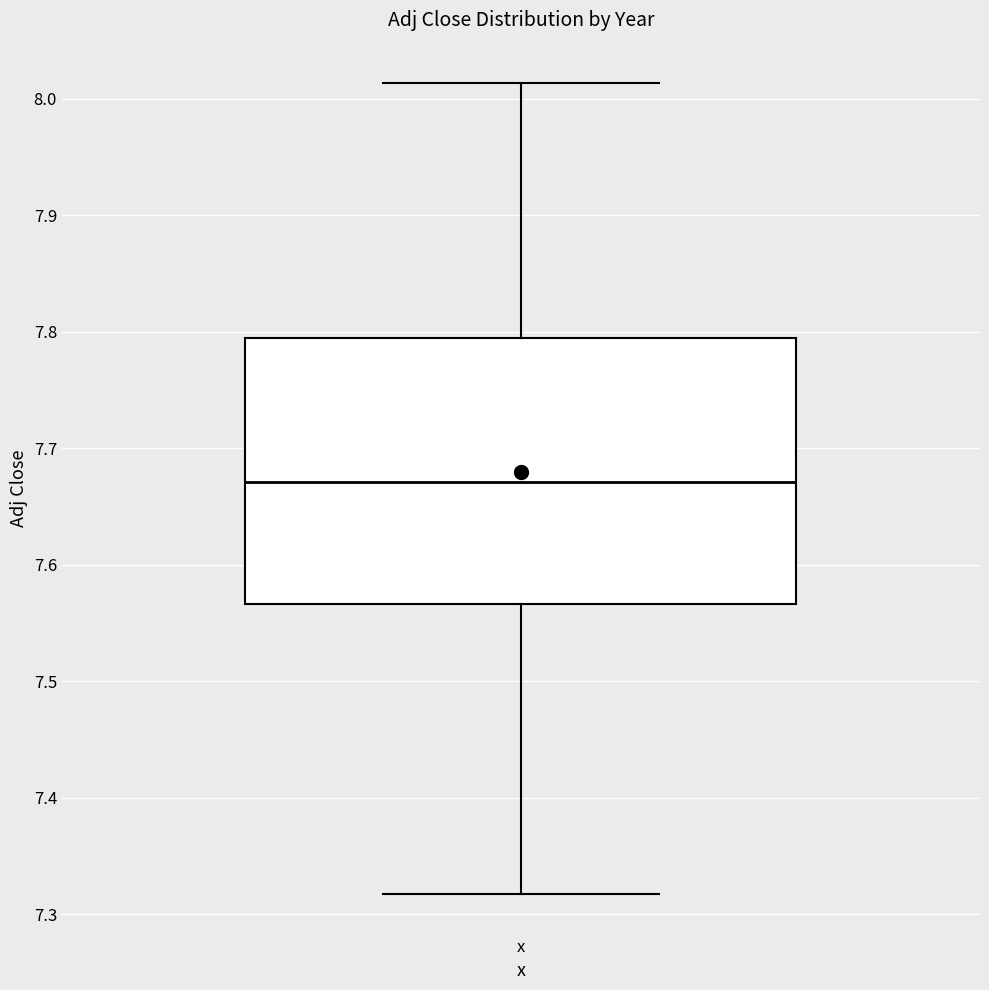

Where does the median line of the box for x sit on the y-axis? The values are not printed on the chart, so give them approximately, as read against the axis.

7.67